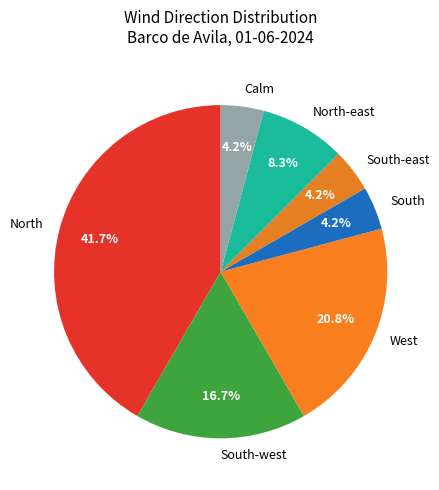

Does any single category account for the majority?

No